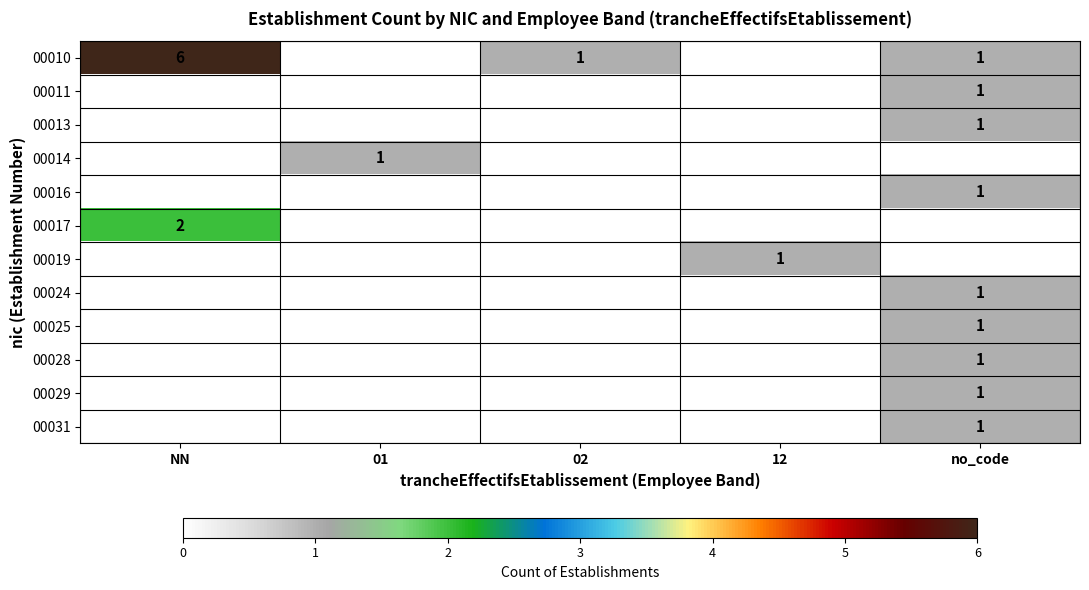

The 00010 series shows 1 at no_code. True or false?

True